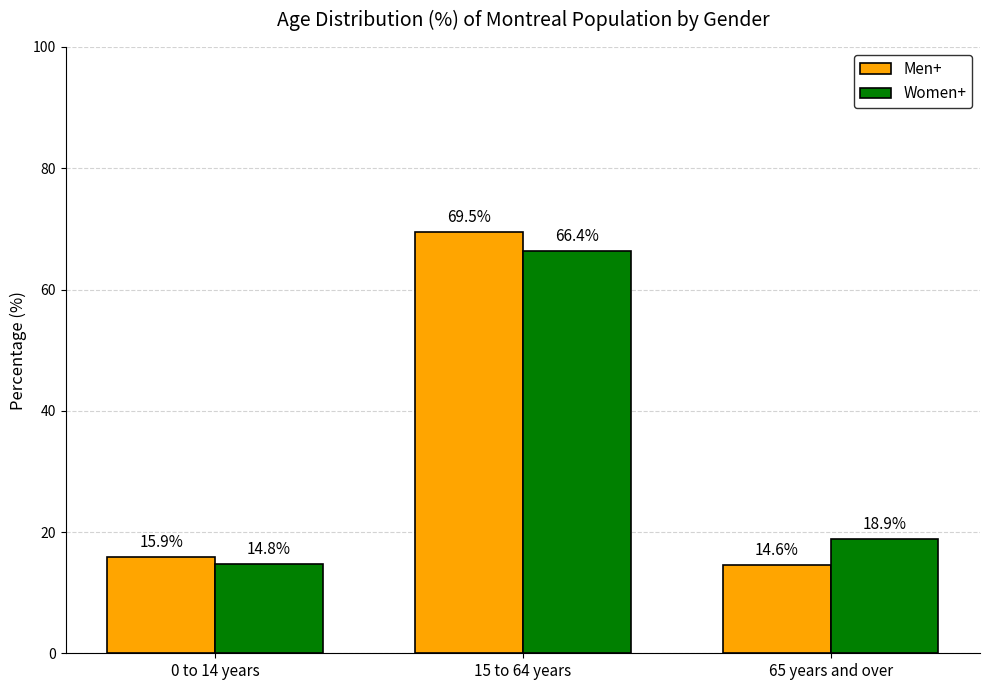

Which series has the largest range (max minus min)?

Men+